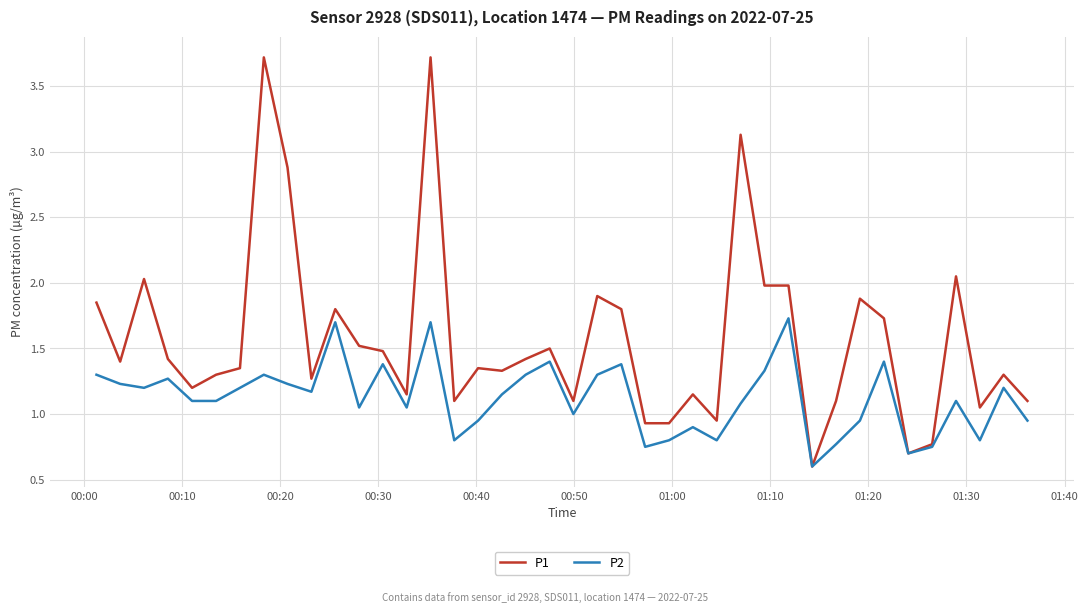

Which series has the largest range (max minus min)?

P1